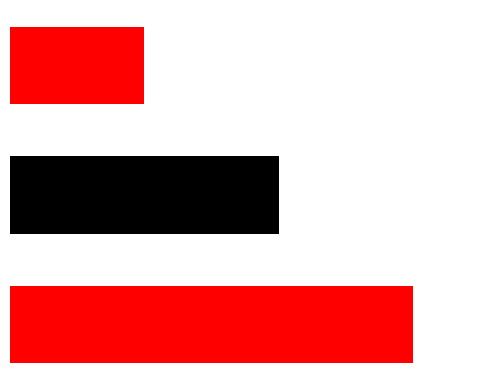

Are the bars horizontal?

Yes